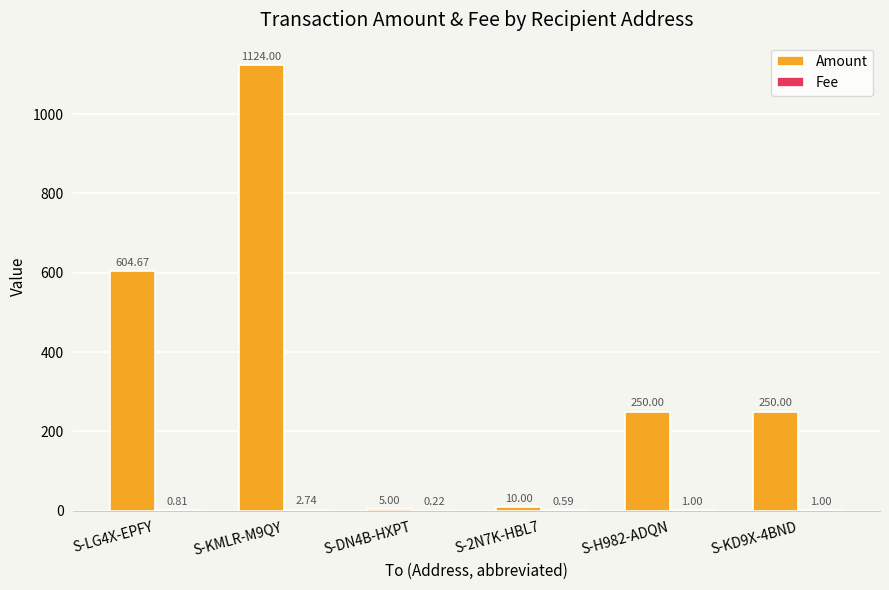

Count the number of categories in the chart.

6